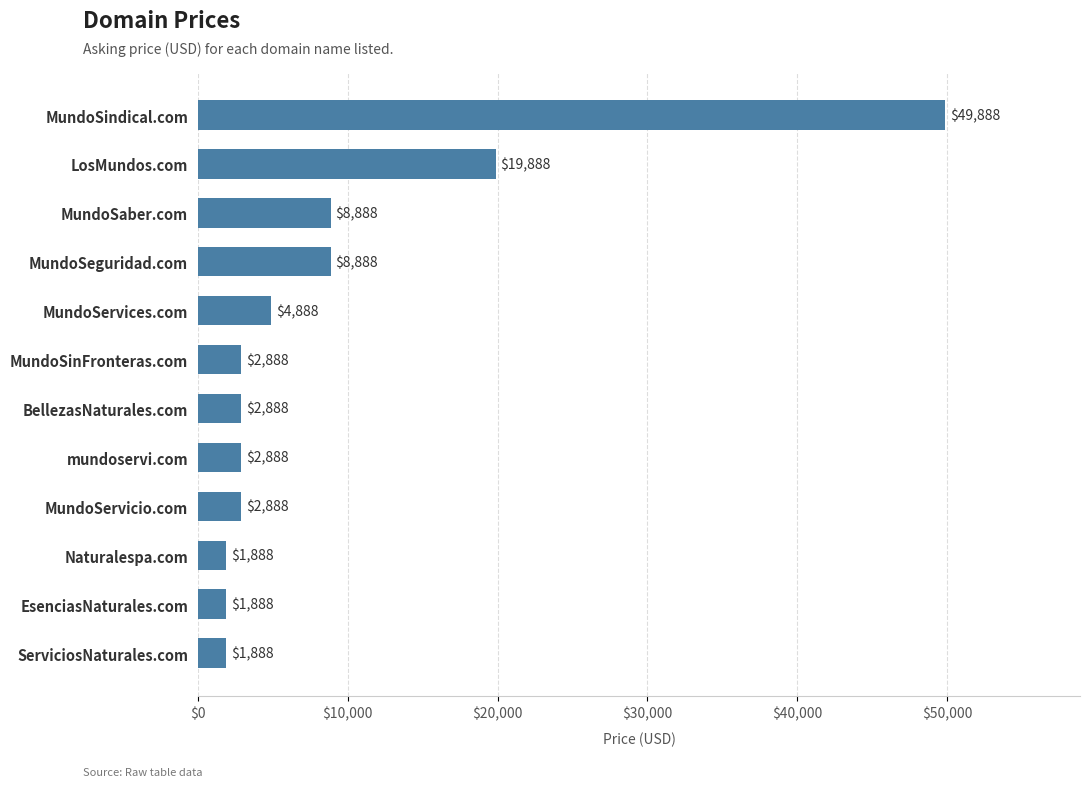

What is the smallest value displayed?

1888